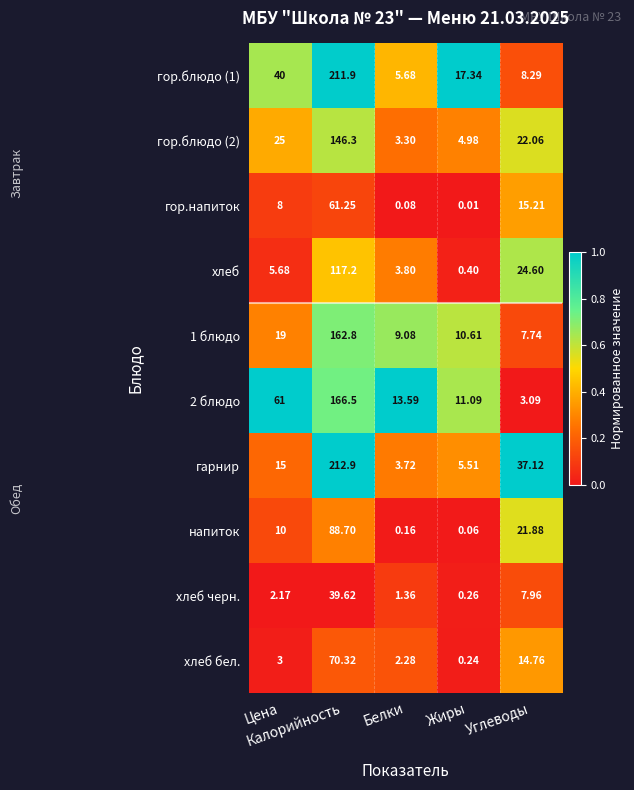

Which series has the largest total across all categories?

гор.блюдо (1)